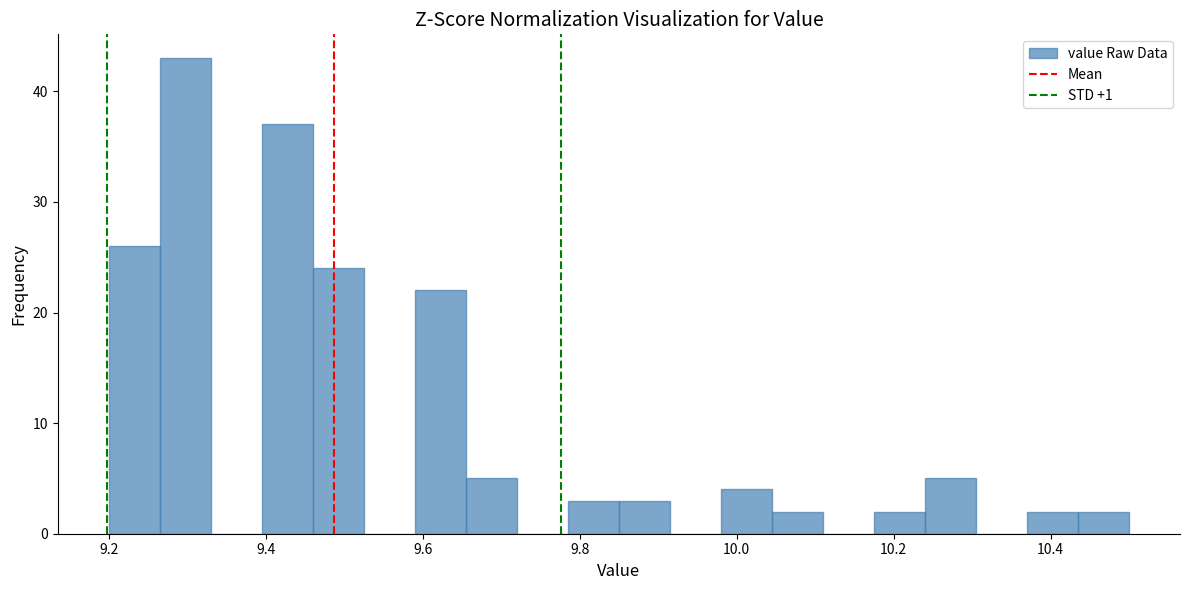

Read against the x-axis, roughly where is the centre of the tallest bar?

9.30